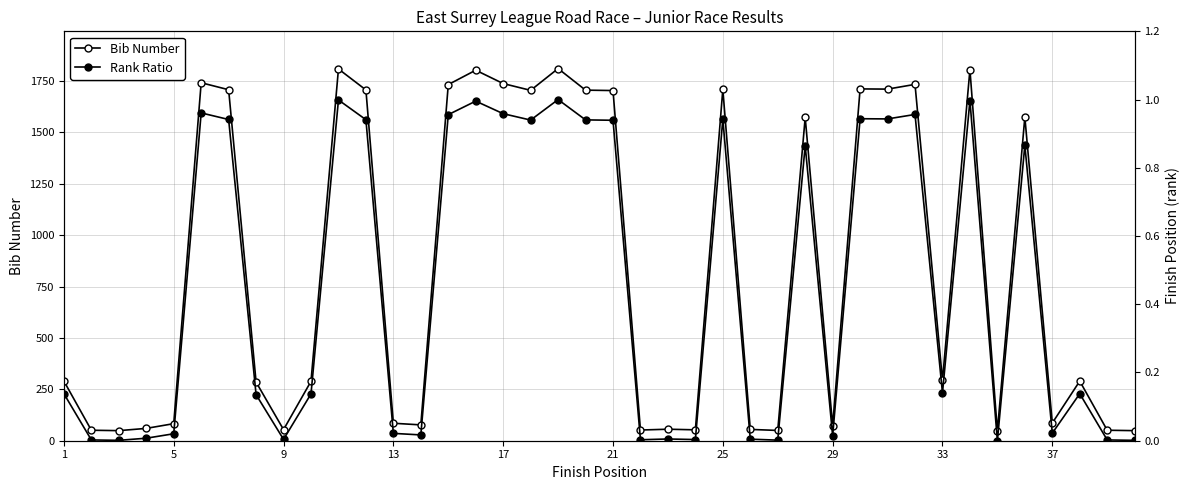

What is the average value of the Bib Number series?

836.2